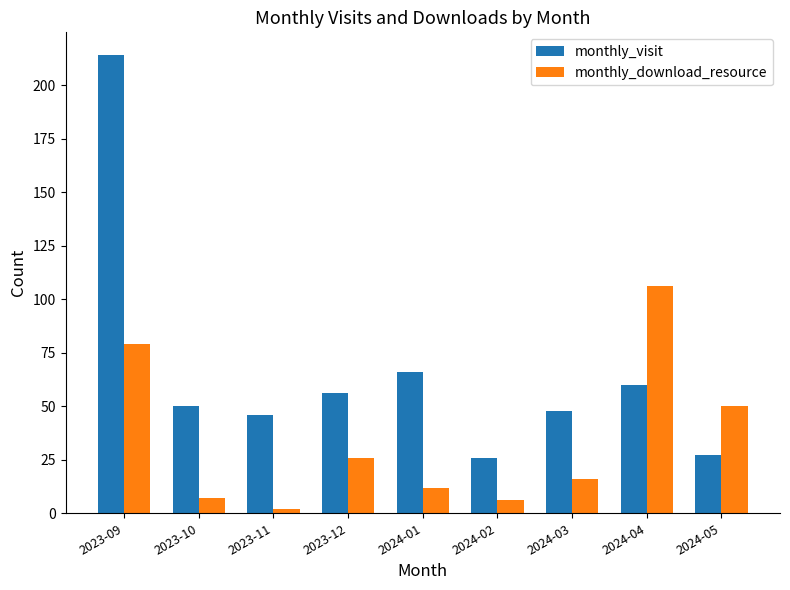

List the series in order of their peak value, highest first.

monthly_visit, monthly_download_resource